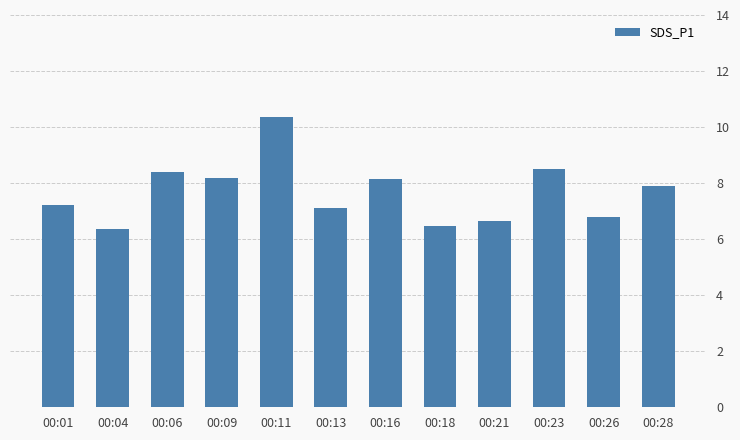

Is it true that the value at 00:06 is 12.5?

False